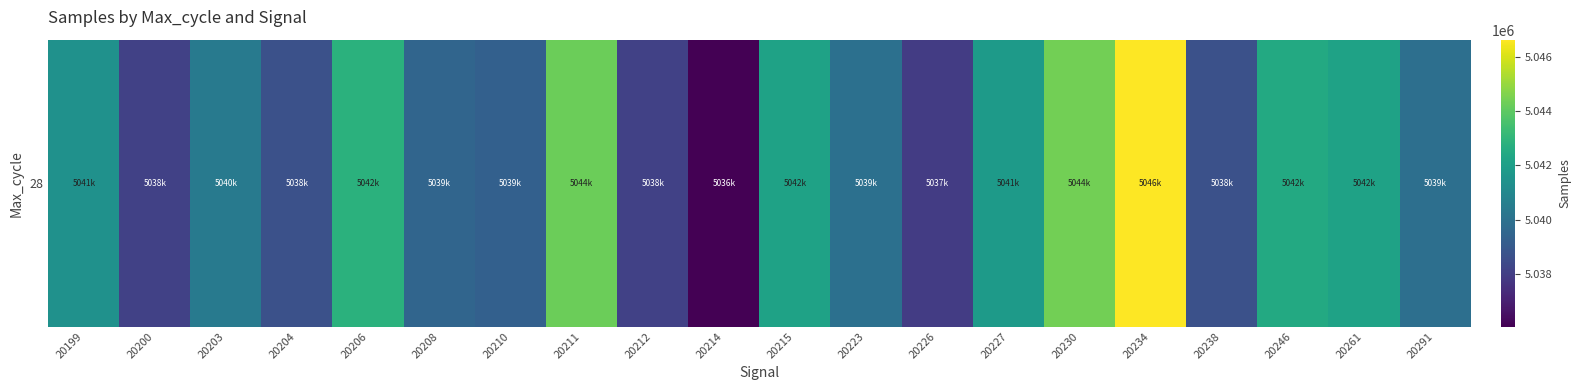

What is the average value?

5040748